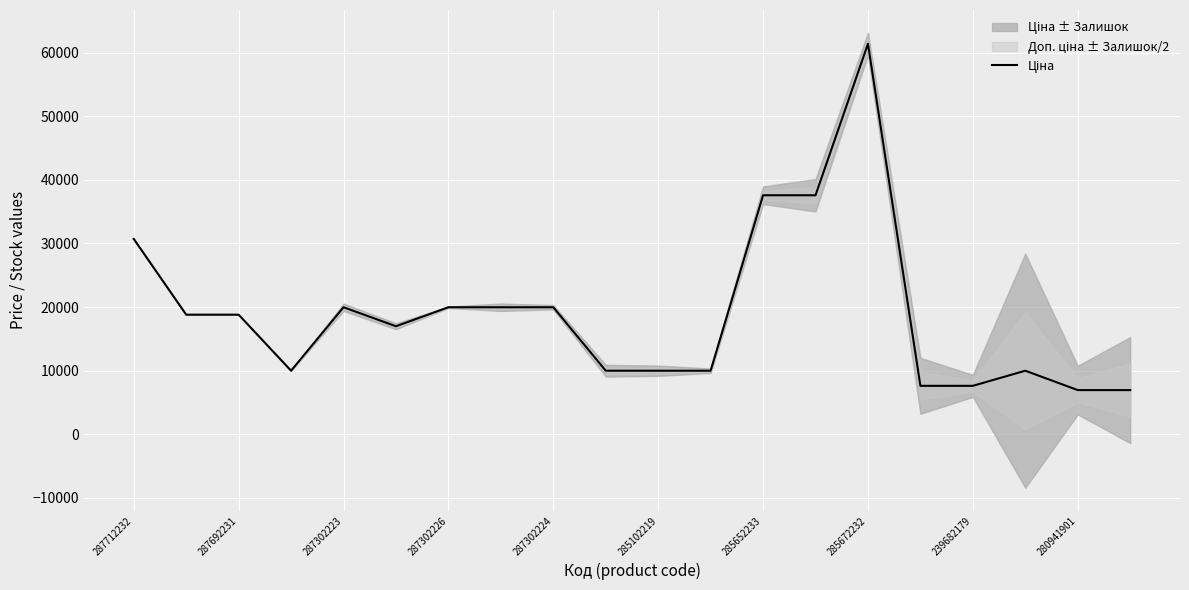

What is the ratio of the value at 287712232 to the value at 287692231?

1.6